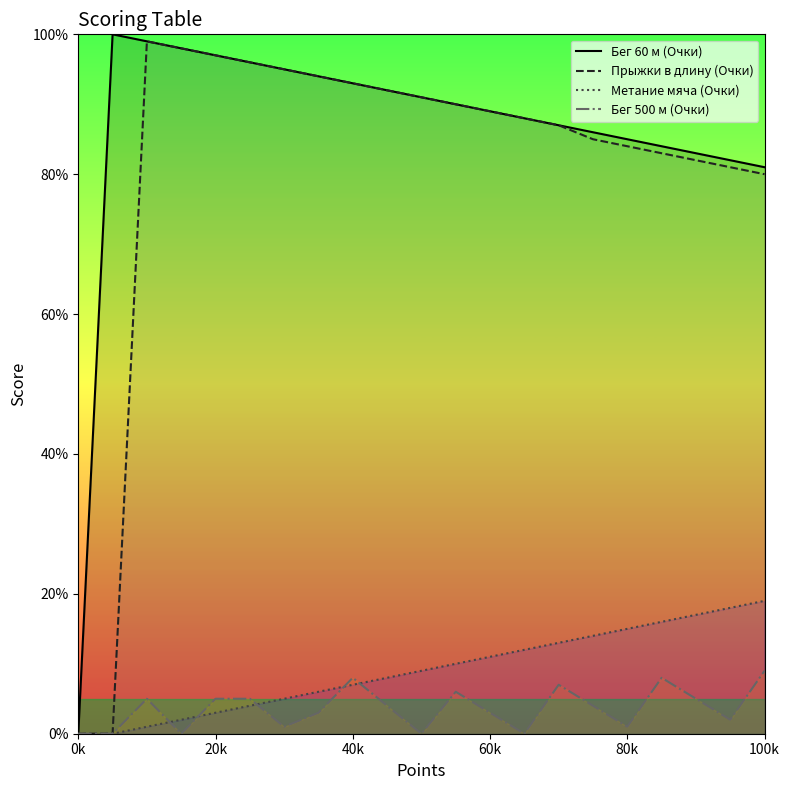

Count the number of data series in this chart.

4